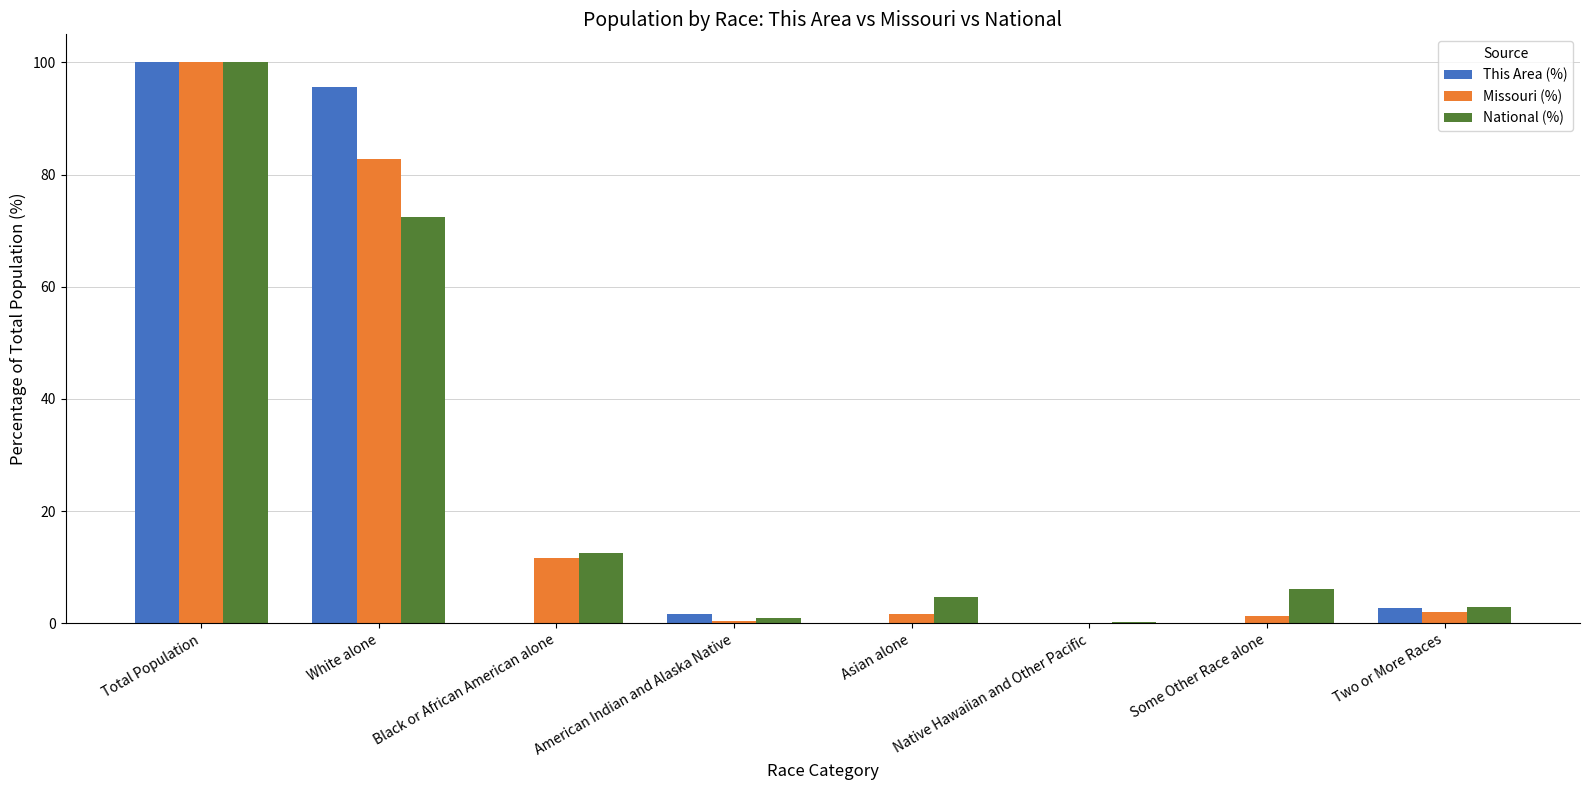

Which category has the highest value across all series?

Total Population